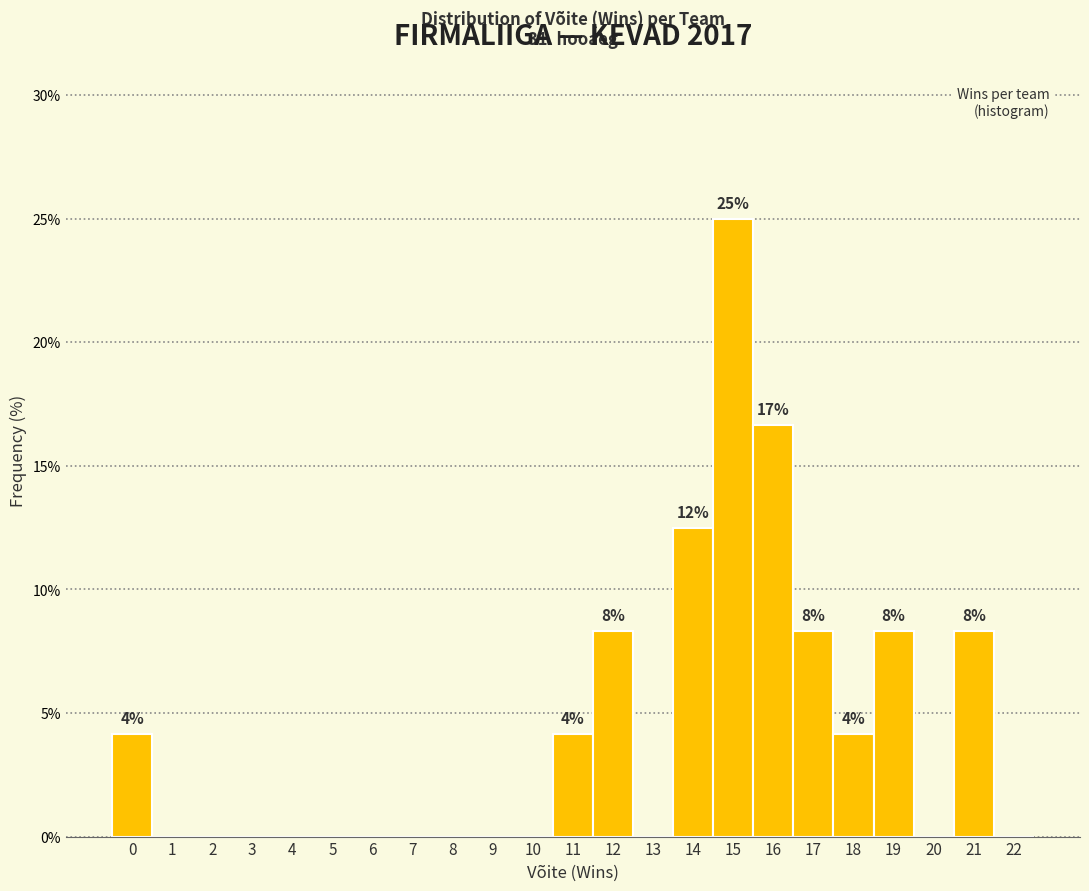

Over which range of the x-axis is the bar tallest?

14.5 to 15.5